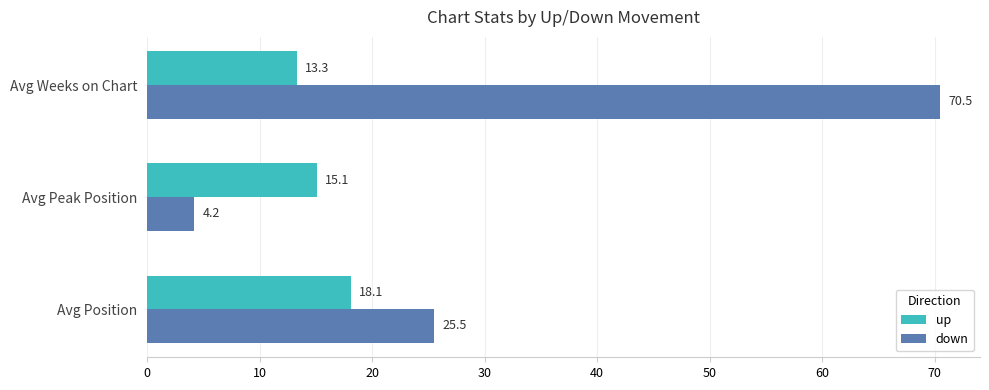

What is the maximum value for down?

70.5